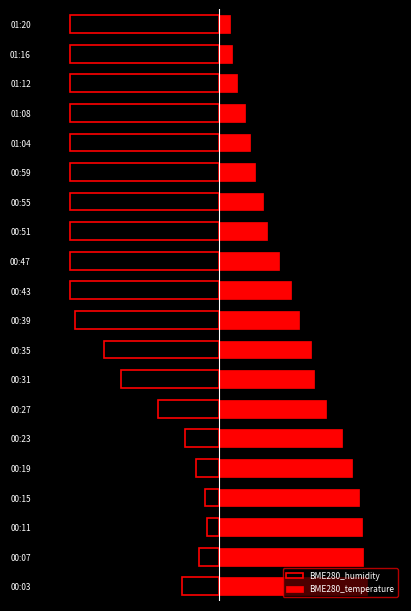

What is the value of the BME280_temperature bar at the 11th from the left?

31.7